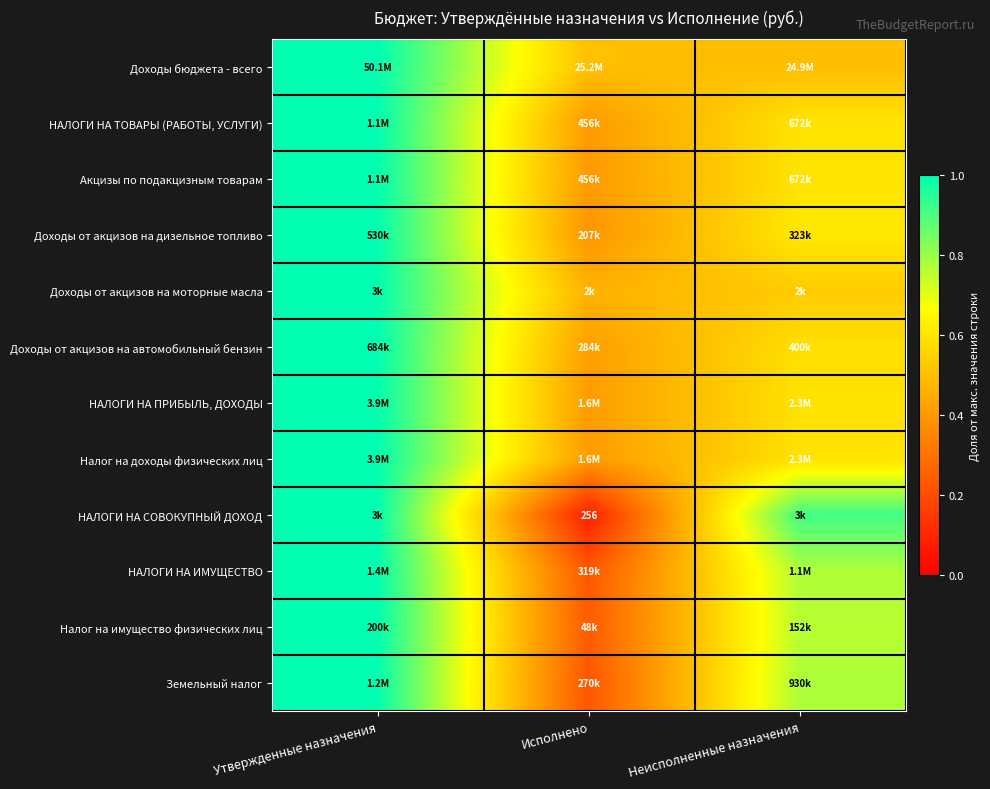

Is the value of Акцизы по подакцизным товарам at Исполнено greater than the value of Налог на имущество физических лиц at Утвержденные назначения?

No